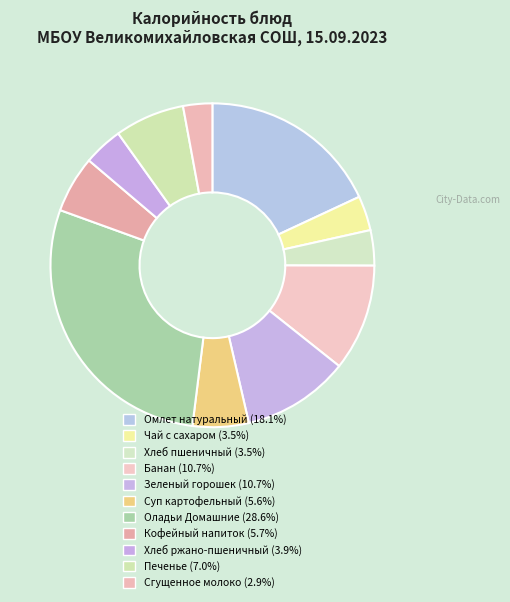

Does Оладьи Домашние represent more than half of the total?

No